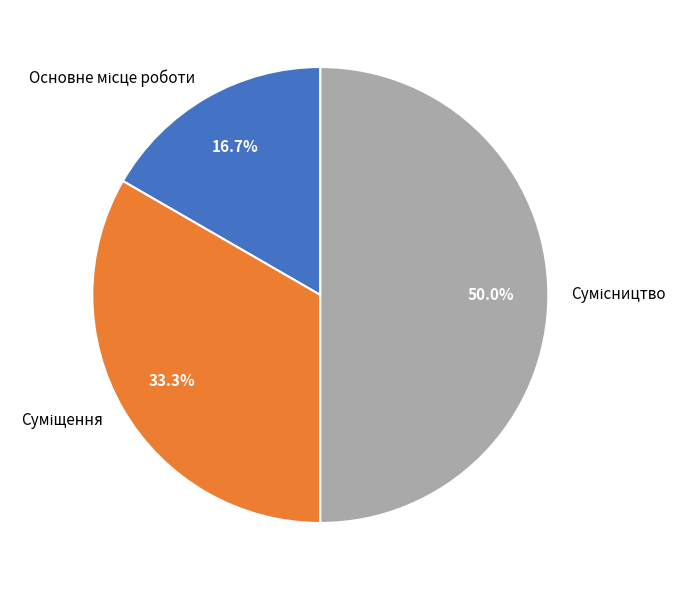

Count the number of slices in the pie.

3